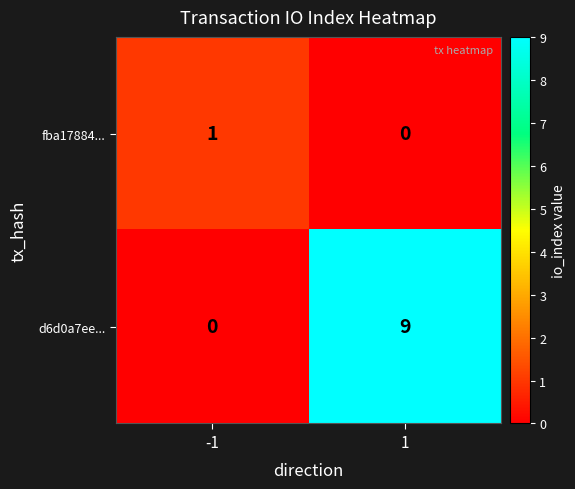

True or false: fba17884... has a value of 2 at -1.

False